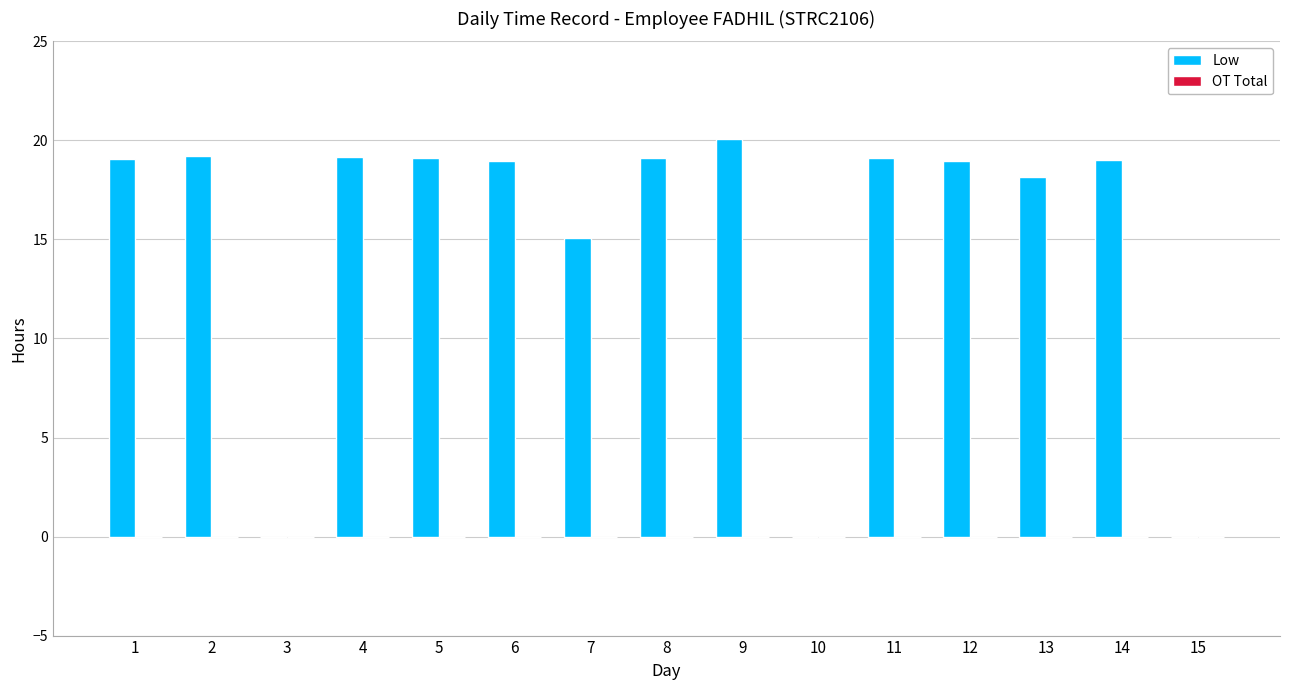

What is the greatest value displayed?

20.1